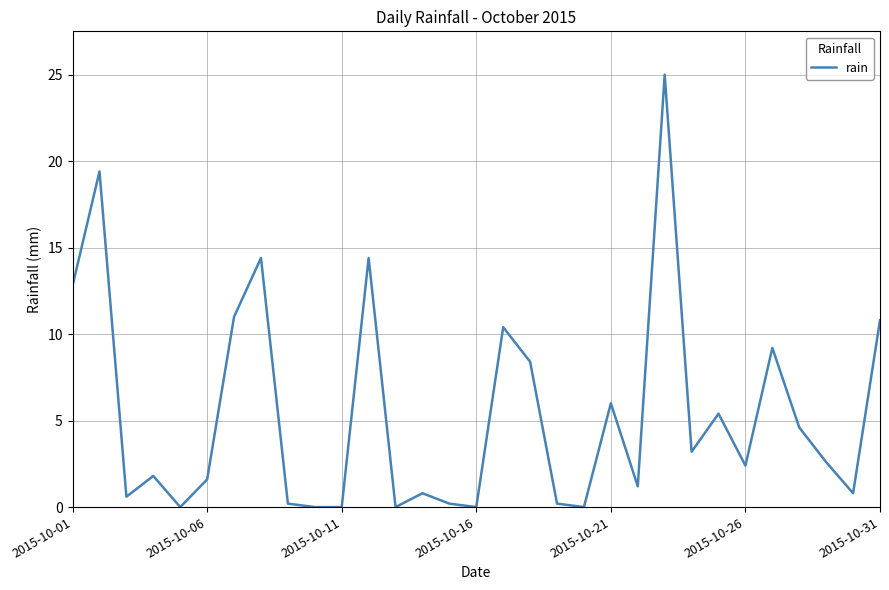

What is the difference between the maximum and minimum values?

25.0